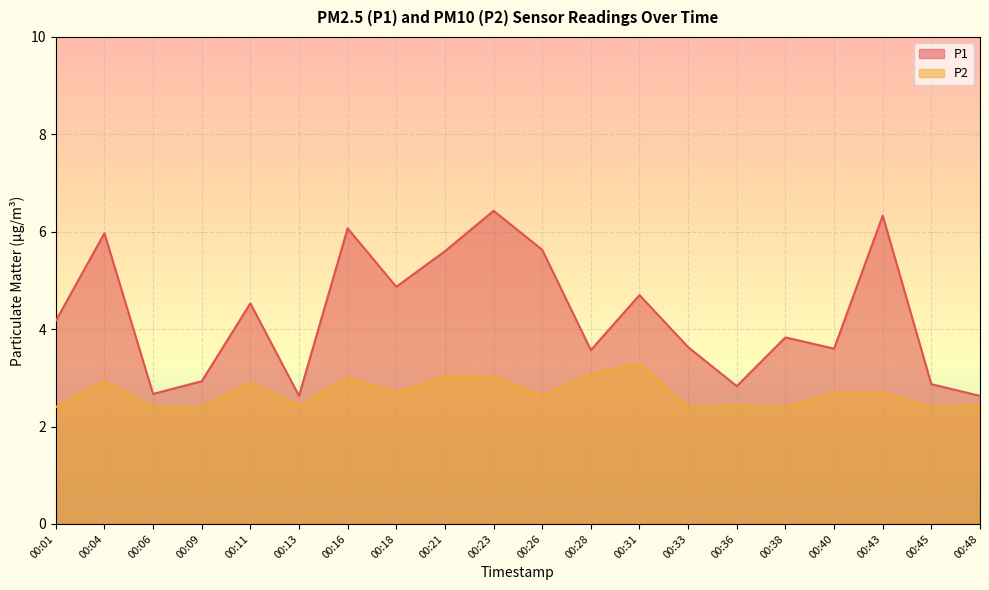

What is the difference between the highest and lowest values at 00:23?

3.4